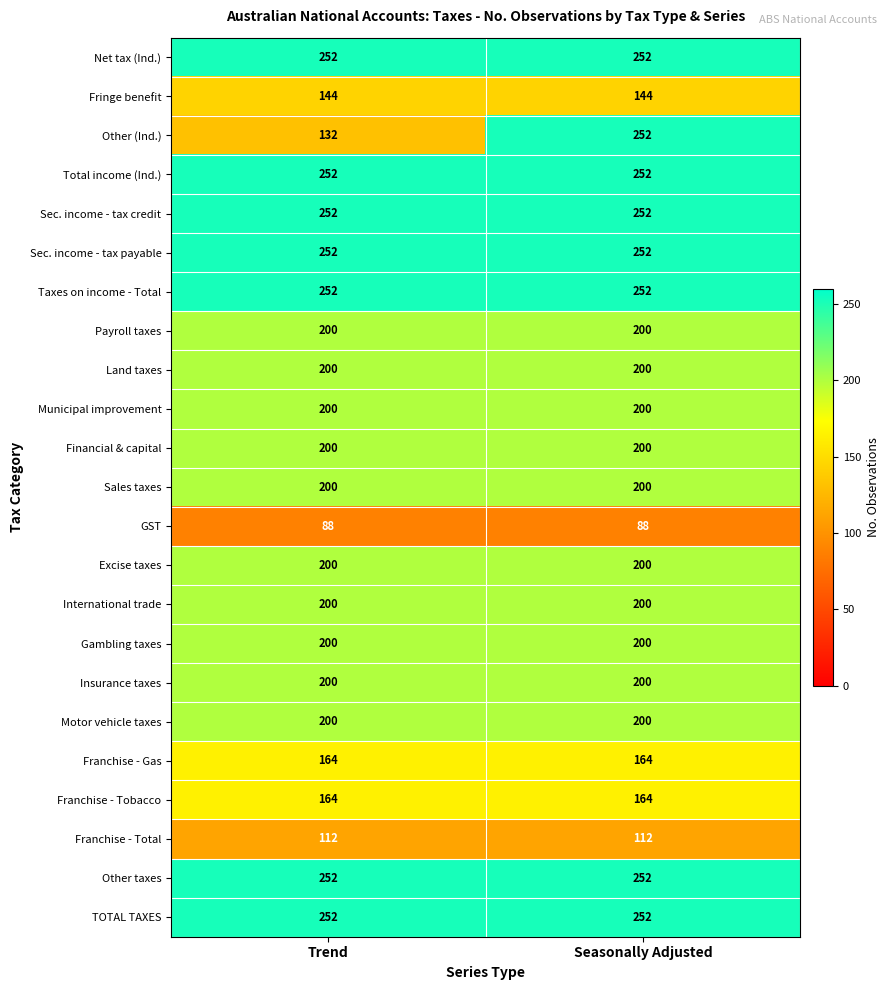

What is the minimum value shown in the chart?

88